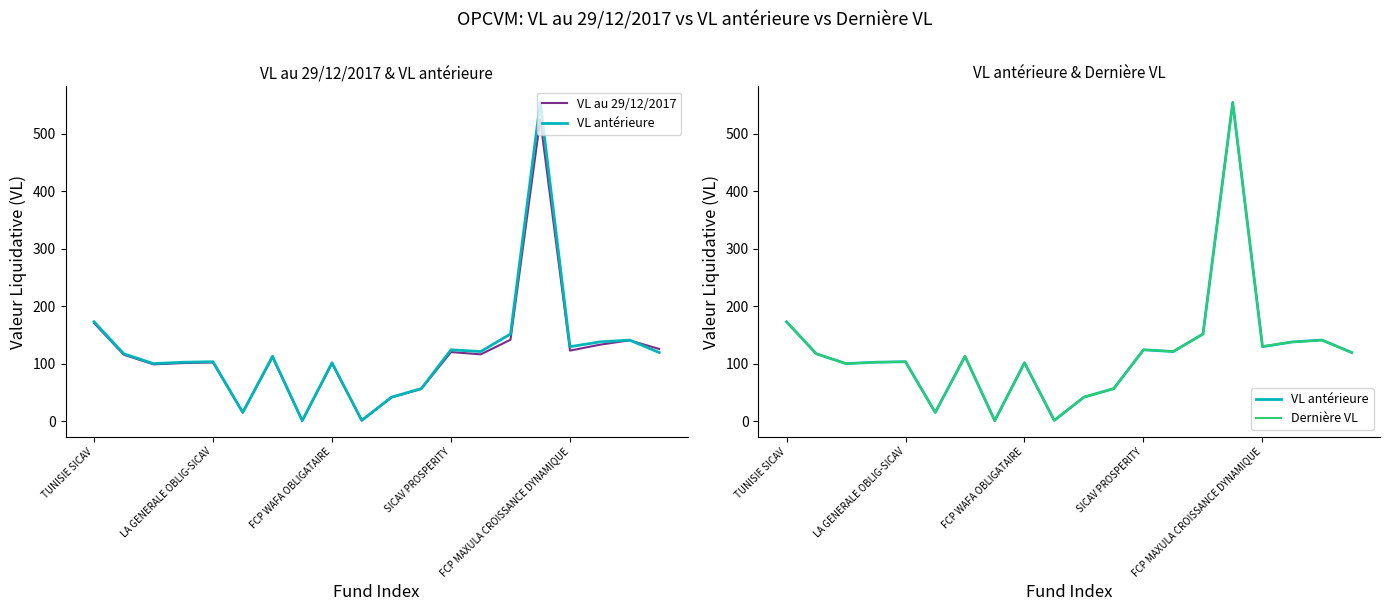

Which category has the lowest value in the VL au 29/12/2017 series?

7